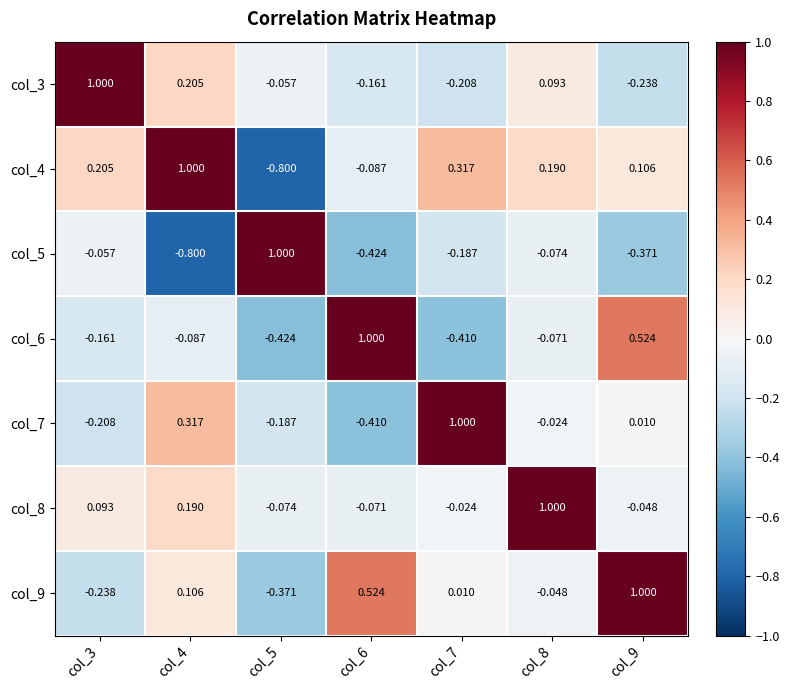

Is the value of col_7 at col_8 greater than the value of col_9 at col_4?

No